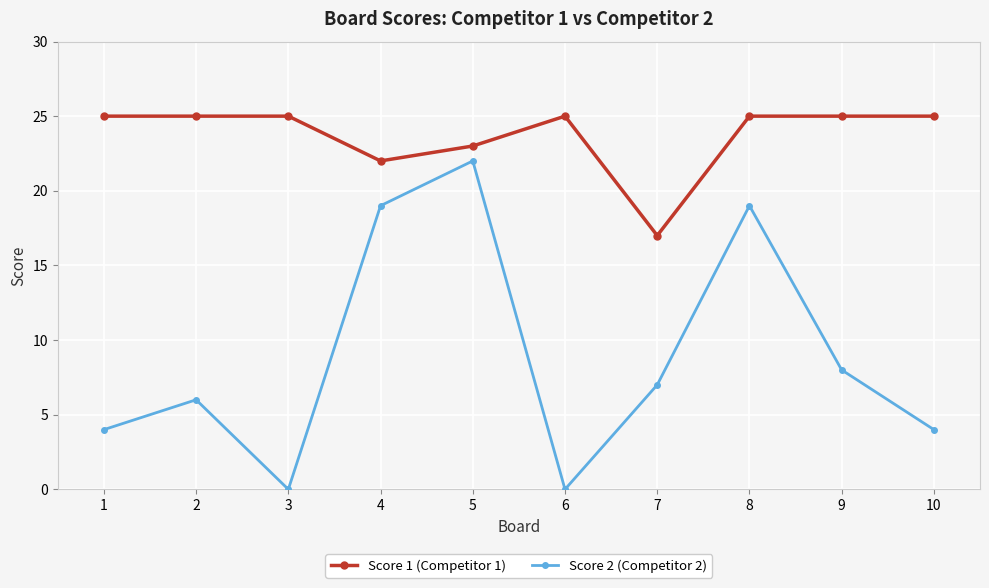

Which series has the largest range (max minus min)?

Score 2 (Competitor 2)